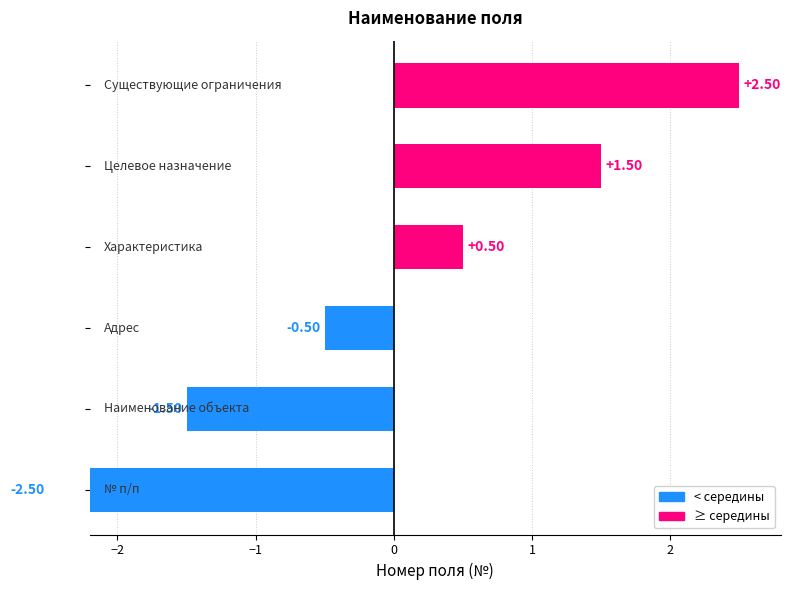

How many bars are there in total?

6